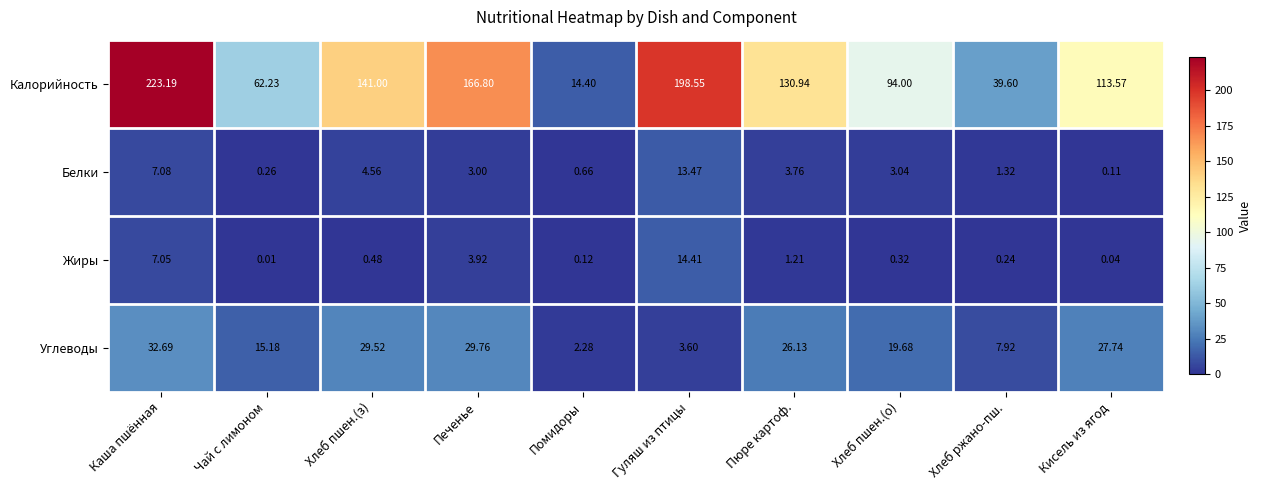

Between Хлеб пшен.(о) and Хлеб ржано-пш., which series saw the biggest shift?

Калорийность